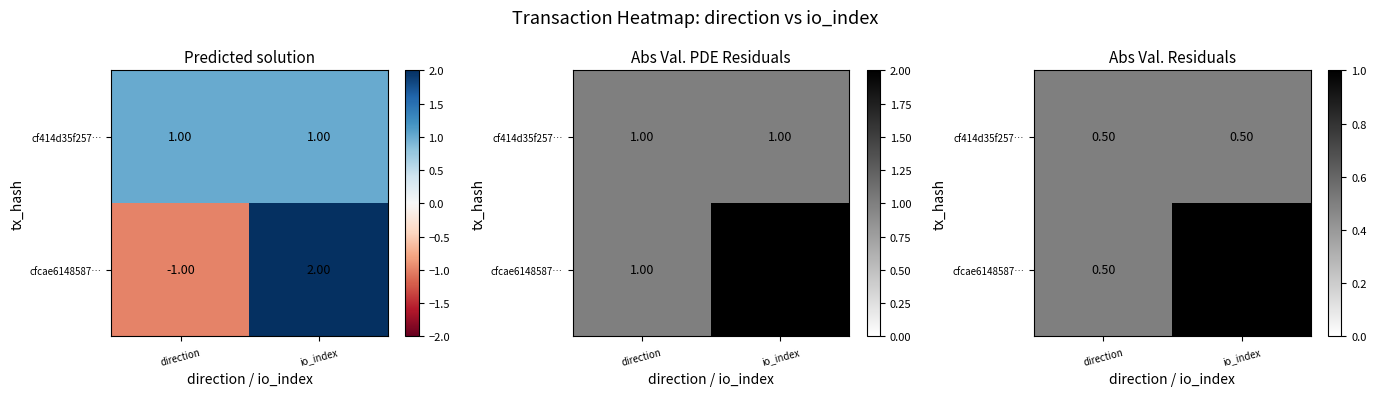

At which label is cfcae6148587… closest to 0?

direction